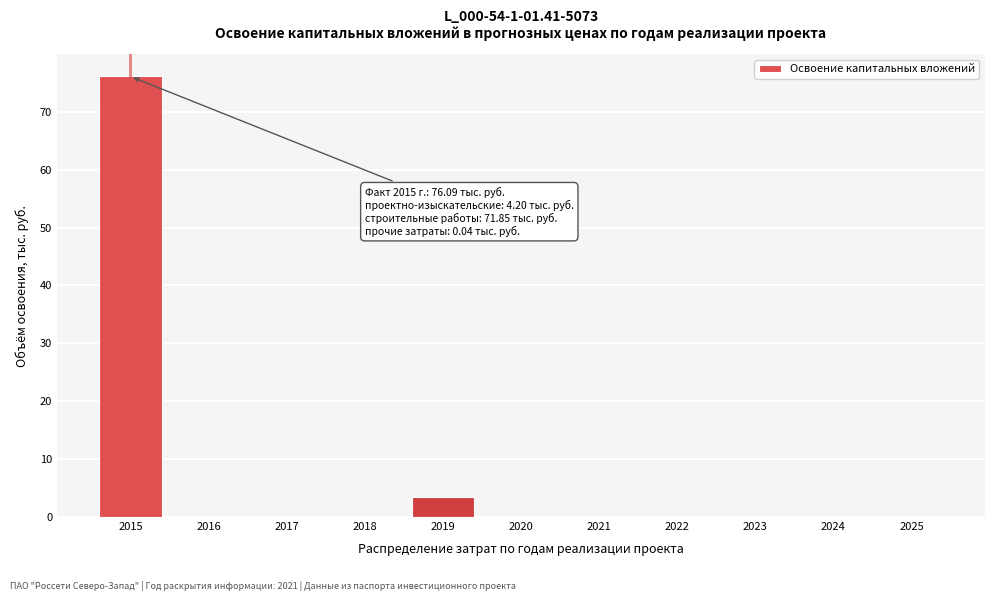

Reading right to left, list all the values displayed in this chart.

2025=0.0	2024=0.0	2023=0.0	2022=0.0	2021=0.0	2020=0.0	2019=3.4	2018=0.0	2017=0.0	2016=0.0	2015=76.1